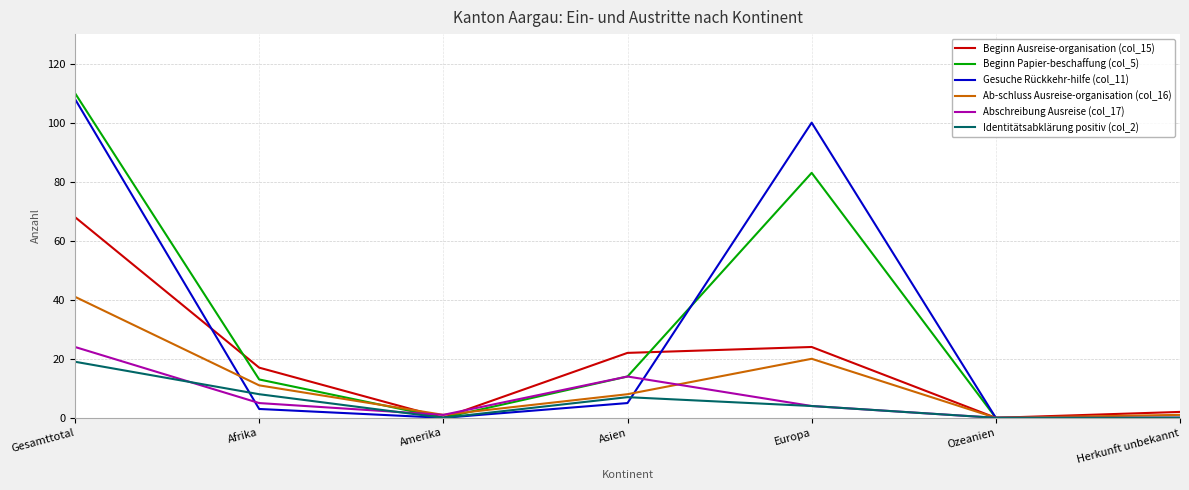

True or false: Gesuche Rückkehr-hilfe (col_11) has more than 1 interior local peaks.

False